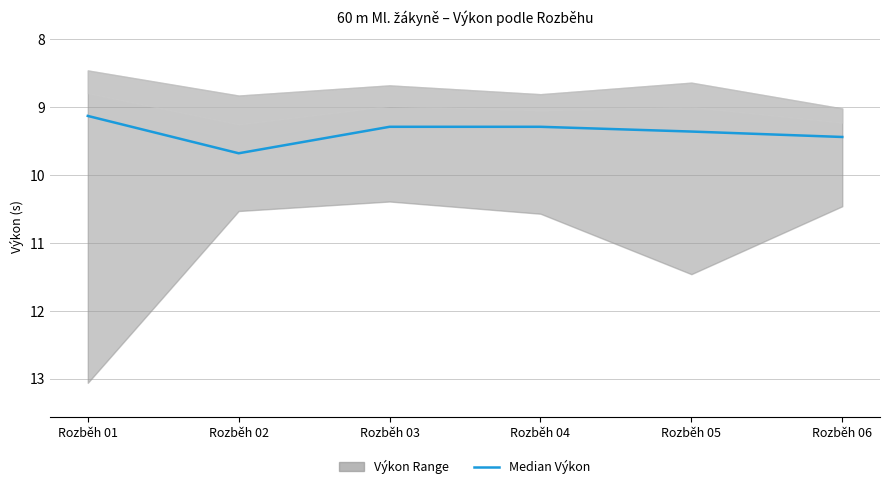

Does the chart display data point markers on the line(s)?

No